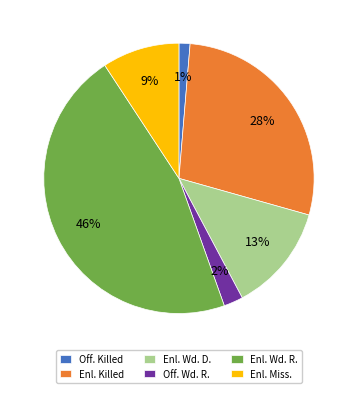

Between Enl. Miss. and Enl. Killed, which is larger?

Enl. Killed